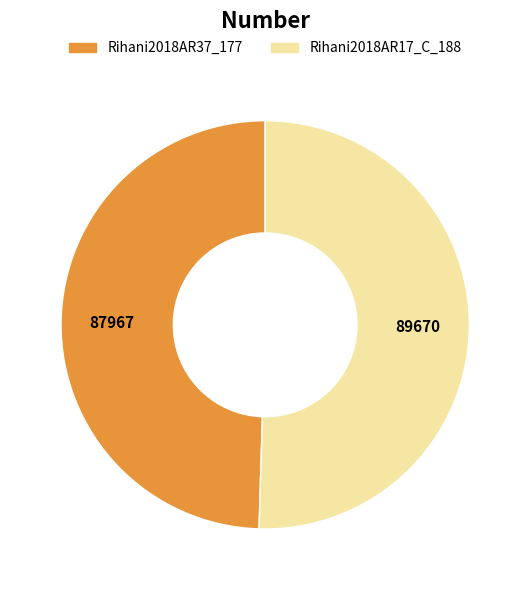

Which slice is the largest?

Rihani2018AR17_C_188